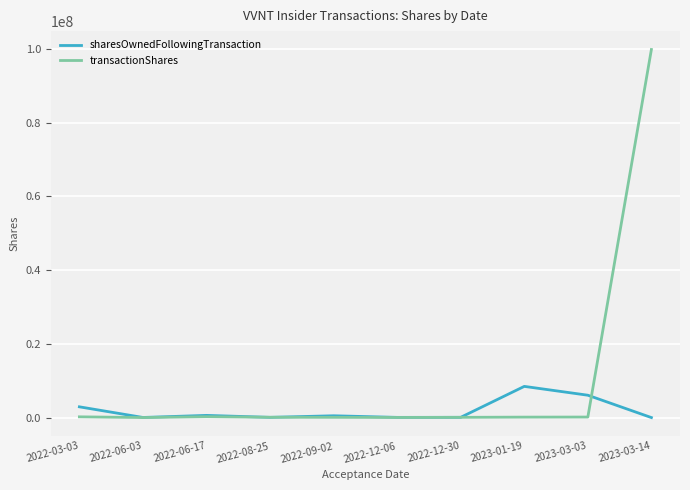

Which series has the widest spread of values?

transactionShares